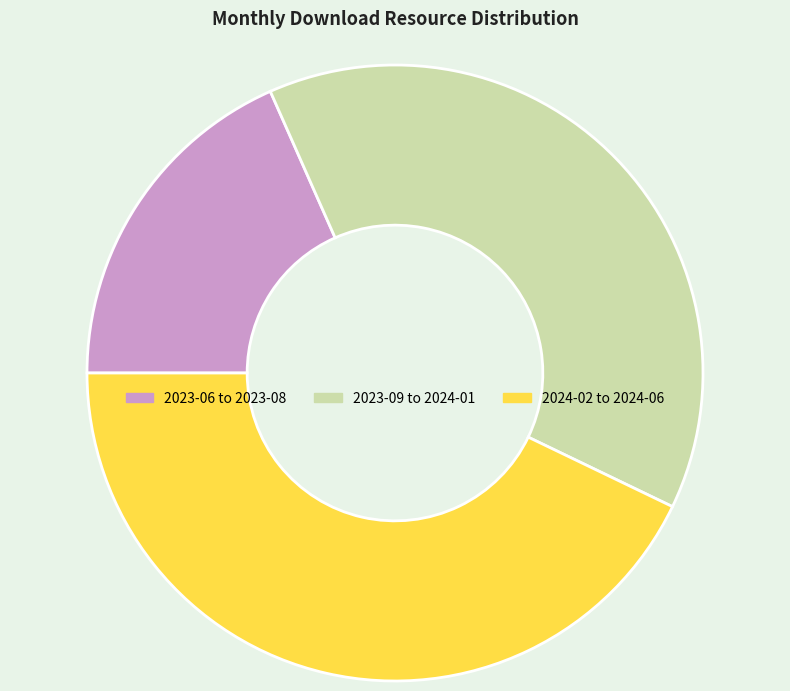

Combined, do 2023-09 to 2024-01 and 2023-06 to 2023-08 account for over 50%?

Yes